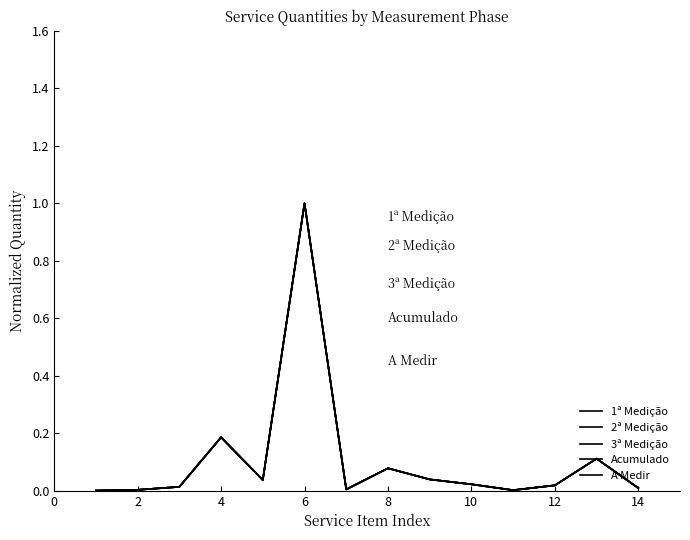

List the series in order of their peak value, lowest first.

1ª Medição, 2ª Medição, 3ª Medição, Acumulado, A Medir